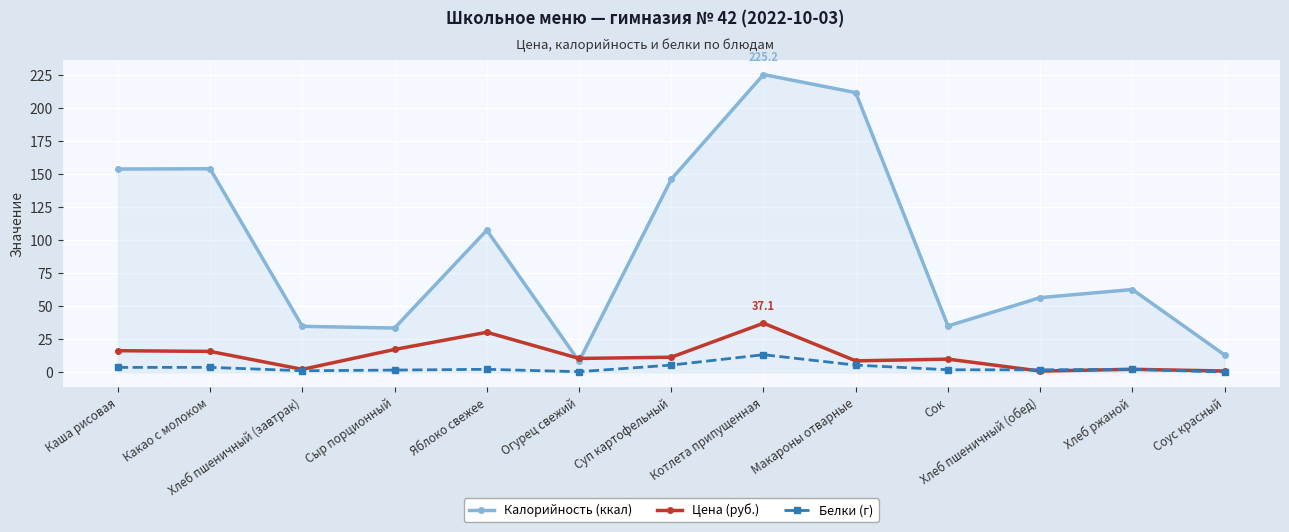

At which label is Калорийность (ккал) closest to 116?

Яблоко свежее